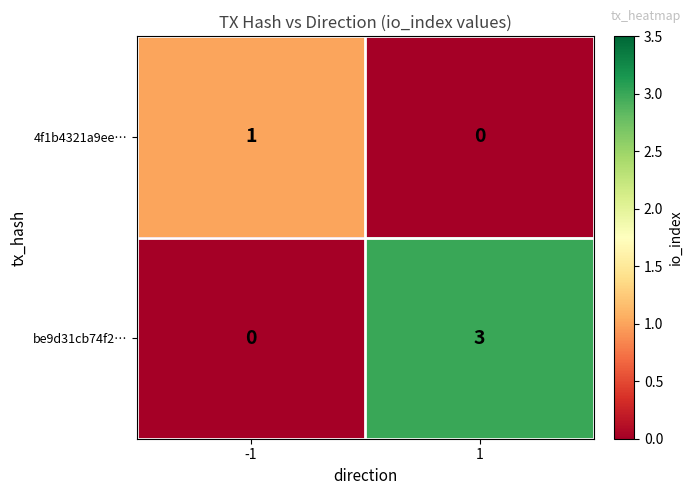

How many positive values does the be9d31cb74f2… series have?

1